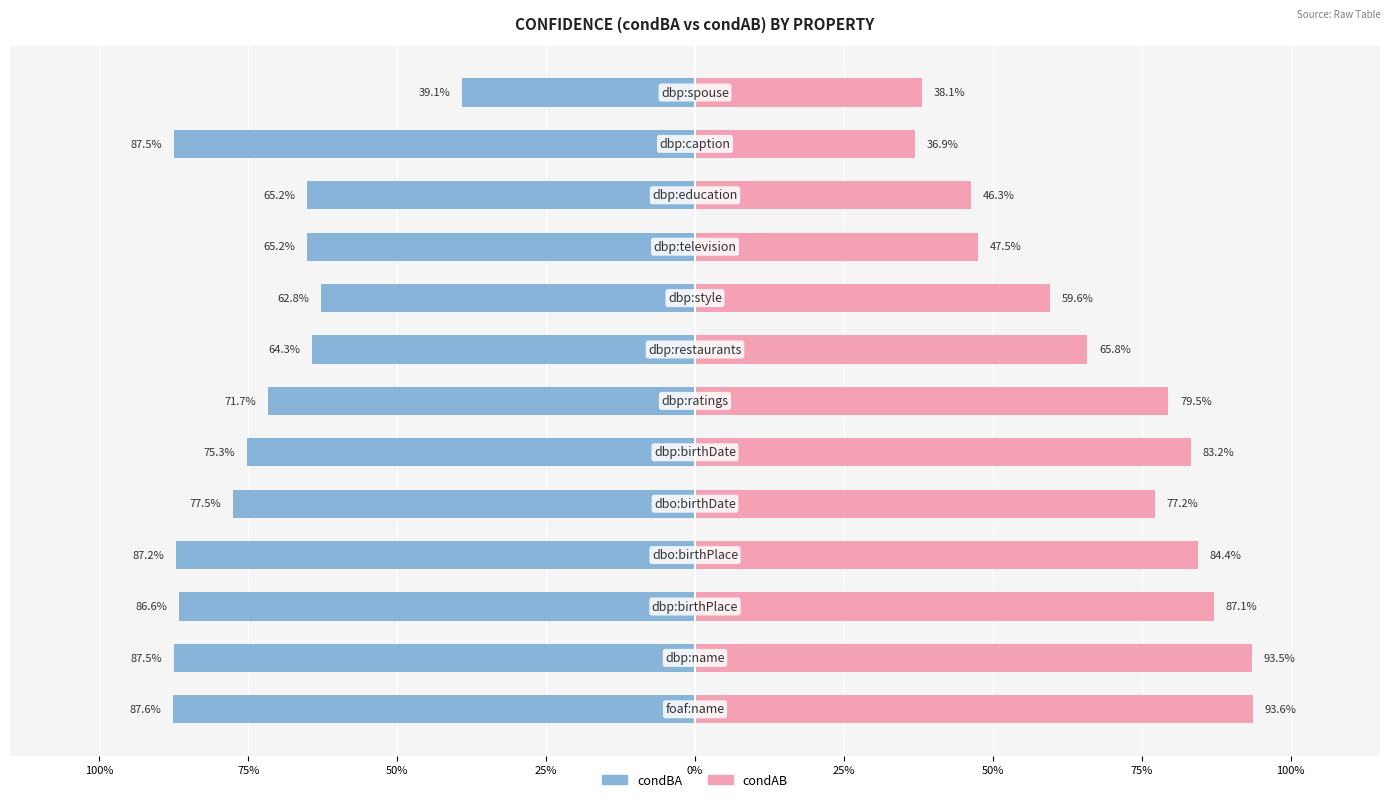

Which series has the largest range (max minus min)?

condAB